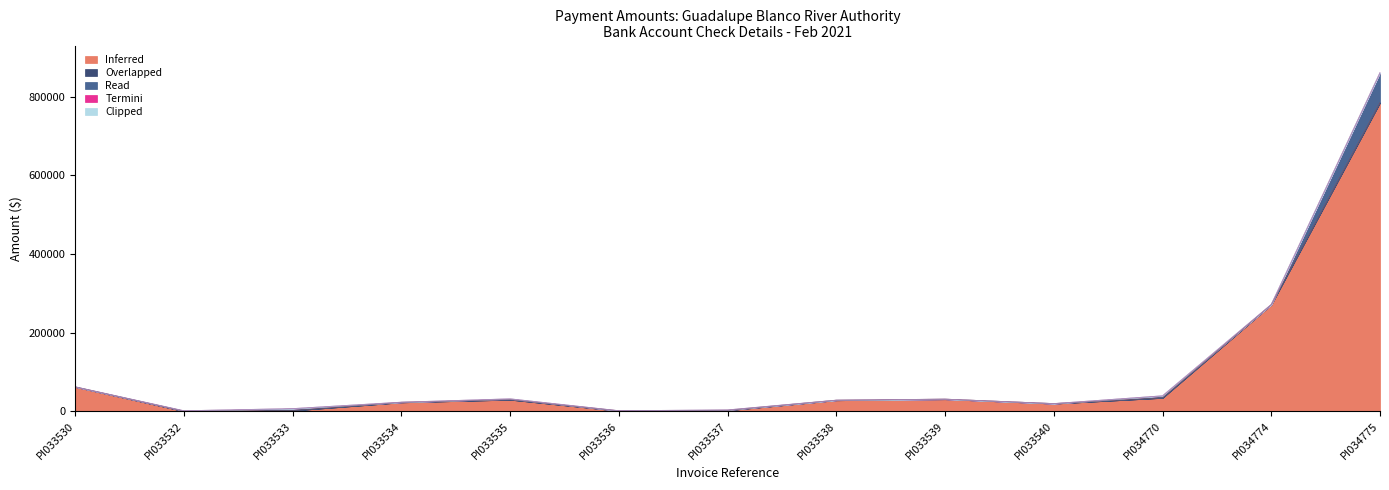

Rank the categories by Termini value from highest to lowest.

PI033530, PI033532, PI033533, PI033534, PI033535, PI033536, PI033537, PI033538, PI033539, PI033540, PI034770, PI034774, PI034775